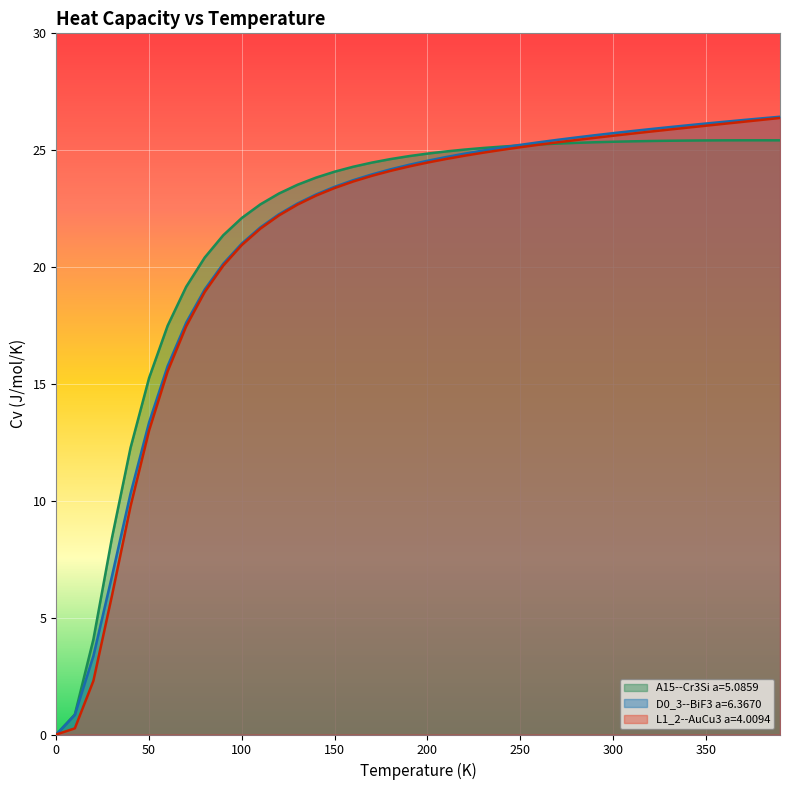

What is the total value across all series at 290.0?

76.5